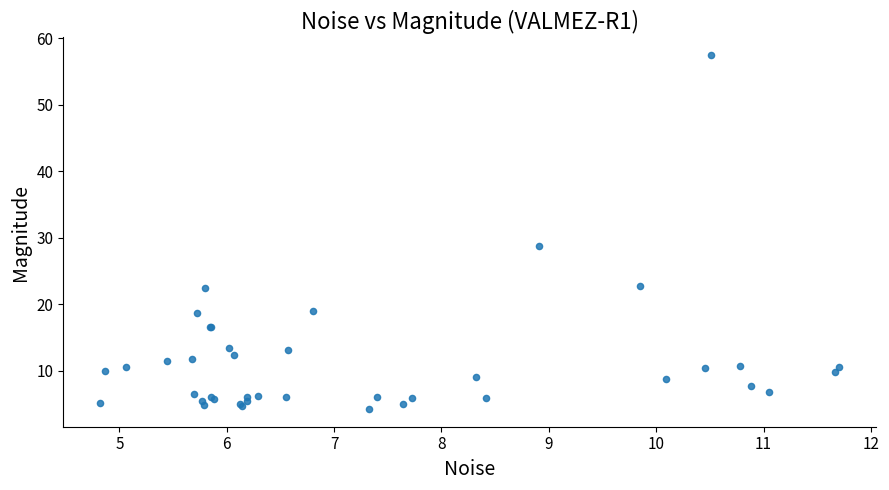

What Y value in the scatter plot is closest to 30?

28.7